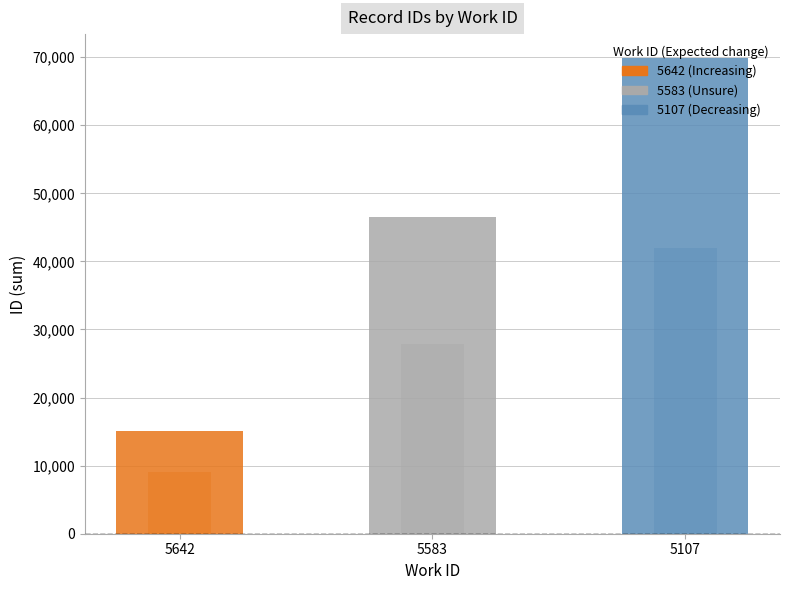

How many data points are less than 46527?

1